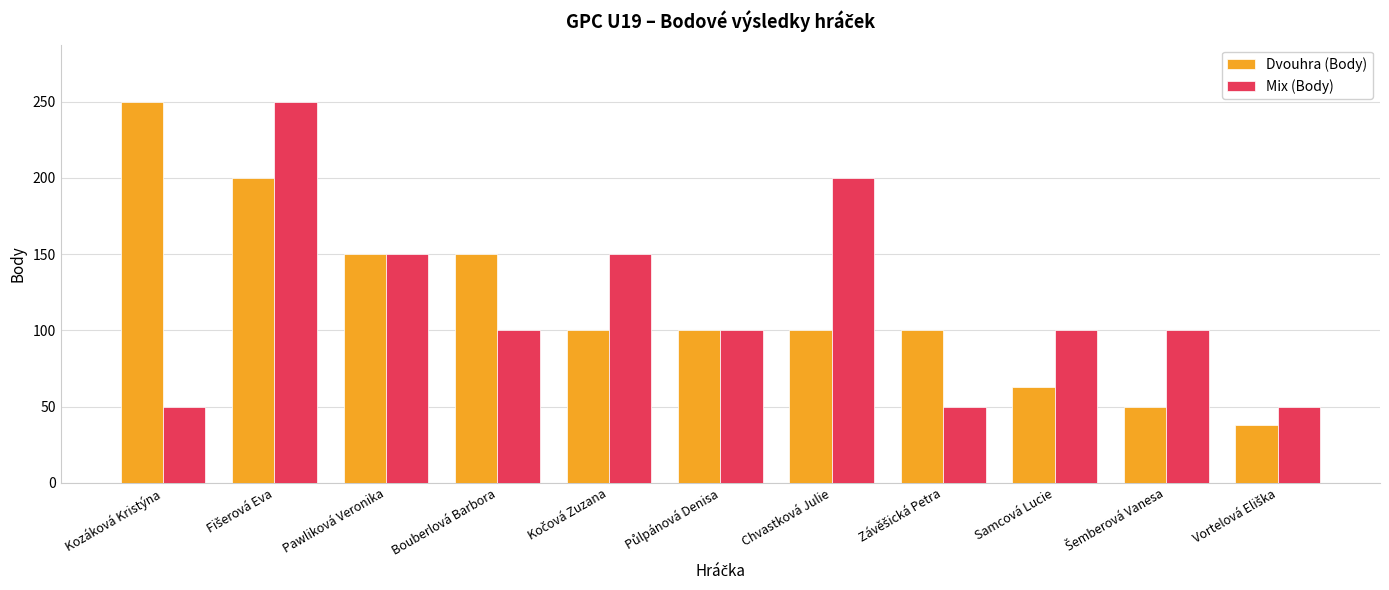

Rank the series at Samcová Lucie from highest to lowest value.

Mix (Body), Dvouhra (Body)